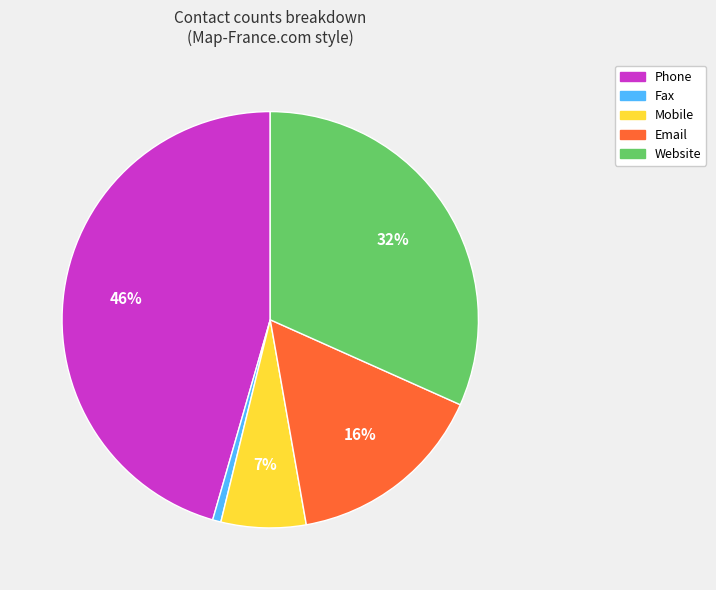

Which has a higher value, Website or Phone?

Phone